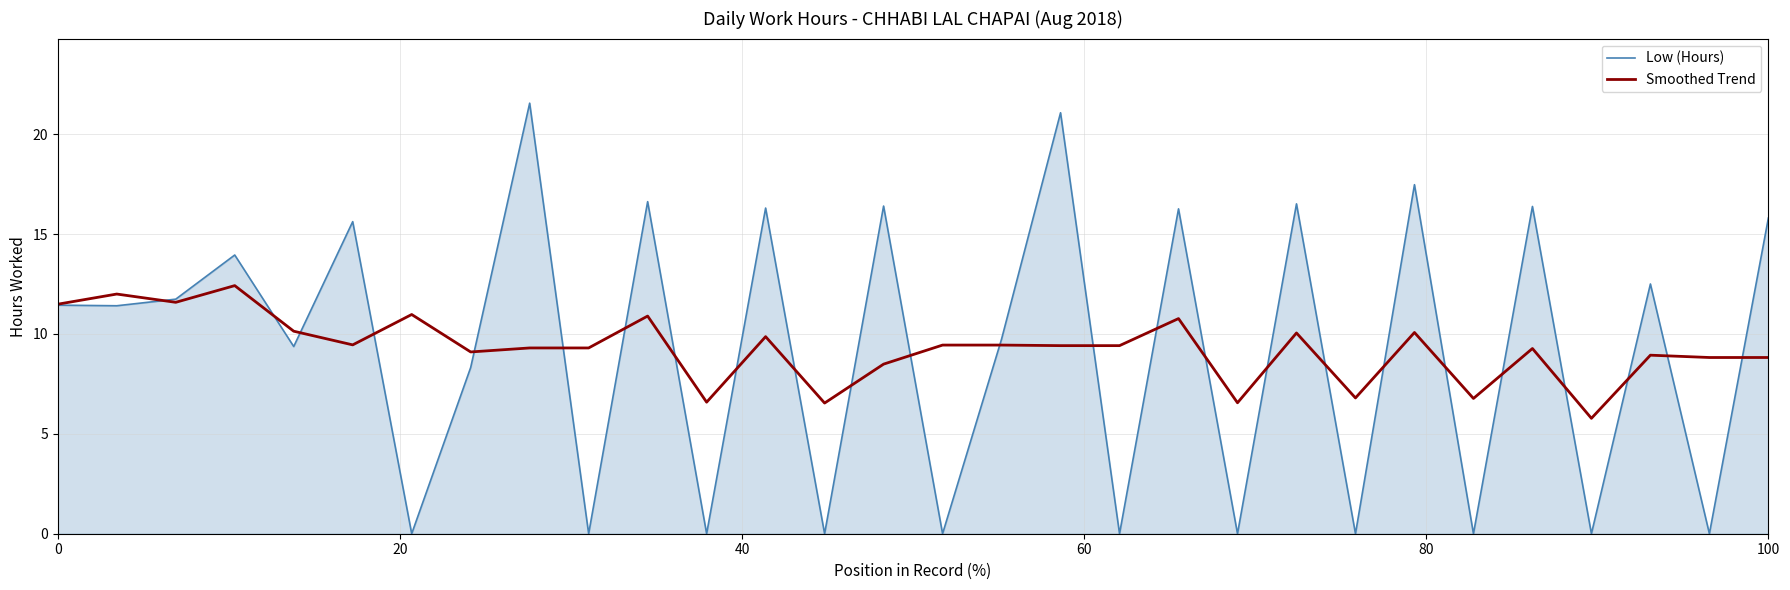

Which series has the widest spread of values?

Low (Hours)